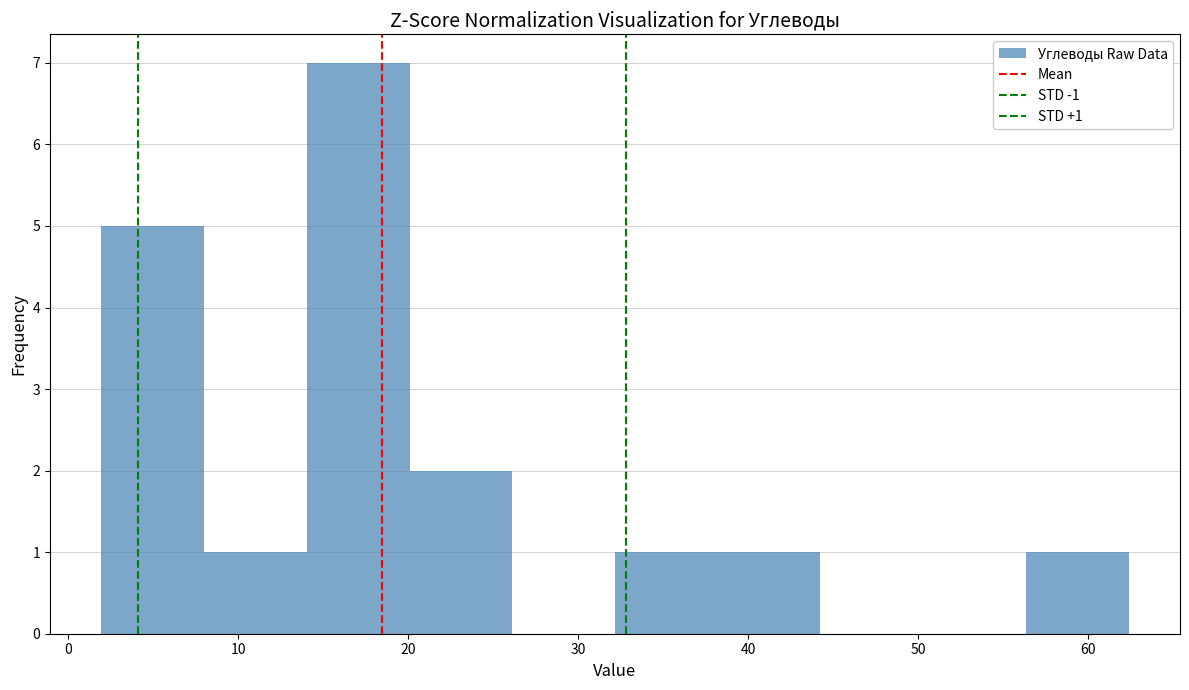

Which range on the x-axis has the tallest bar?

14 to 20